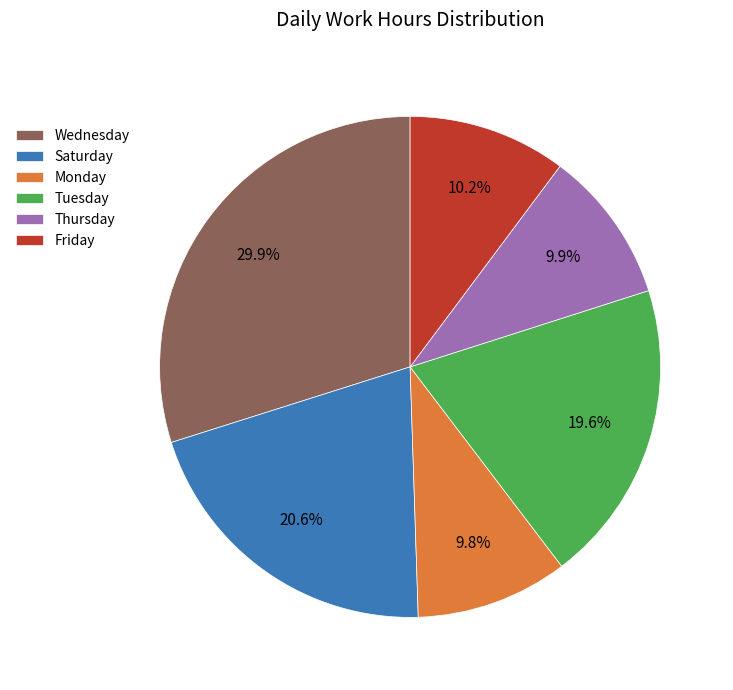

Between Wednesday and Friday, which is larger?

Wednesday